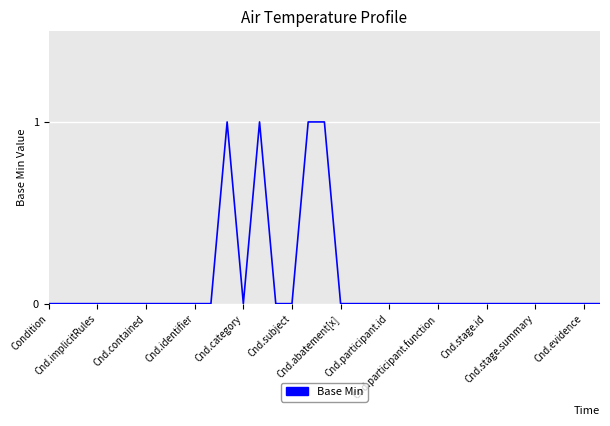

Where is the data nearest to the value 0?

Condition